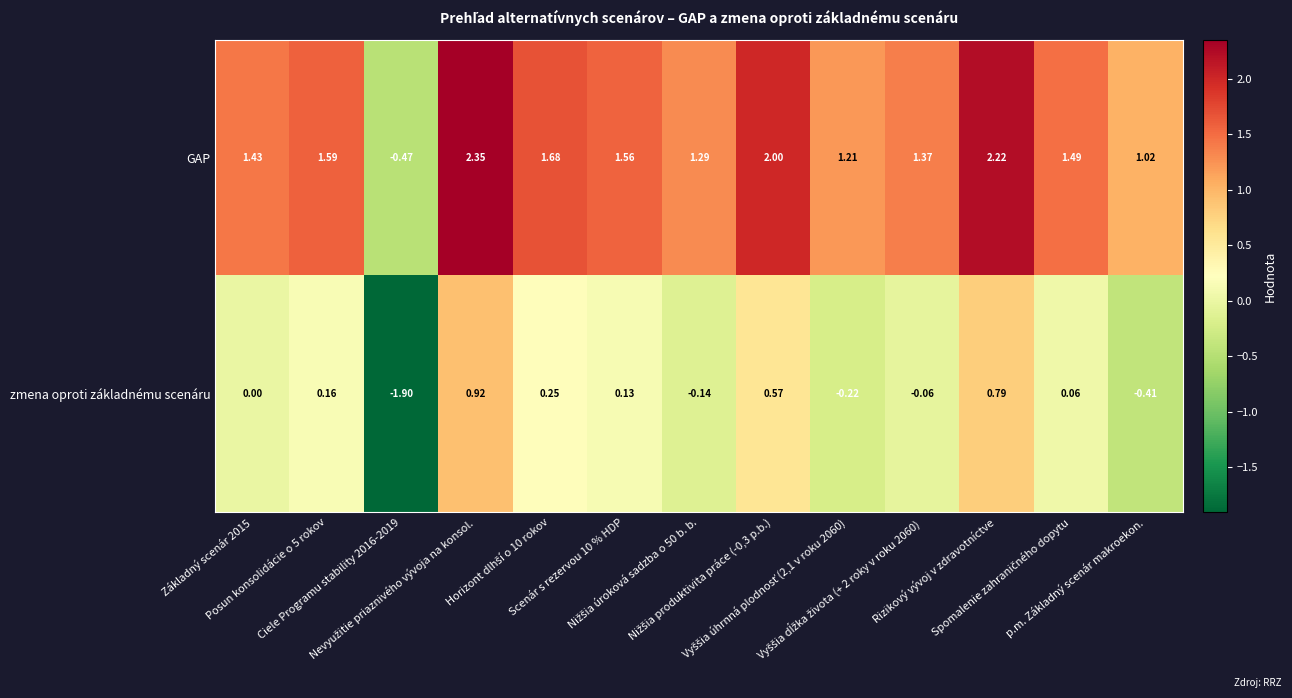

Which series has the largest total across all categories?

GAP